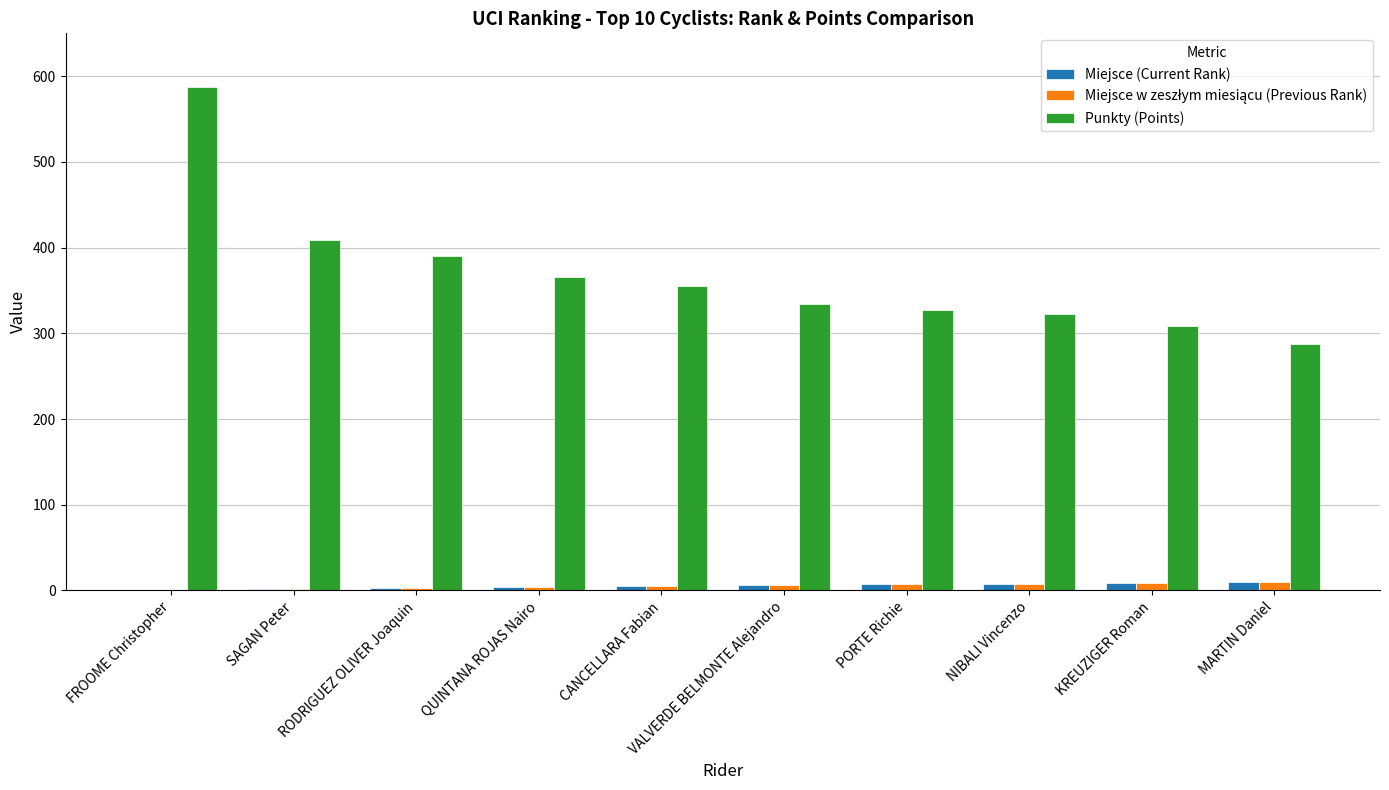

Between SAGAN Peter and MARTIN Daniel, which series saw the biggest shift?

Punkty (Points)